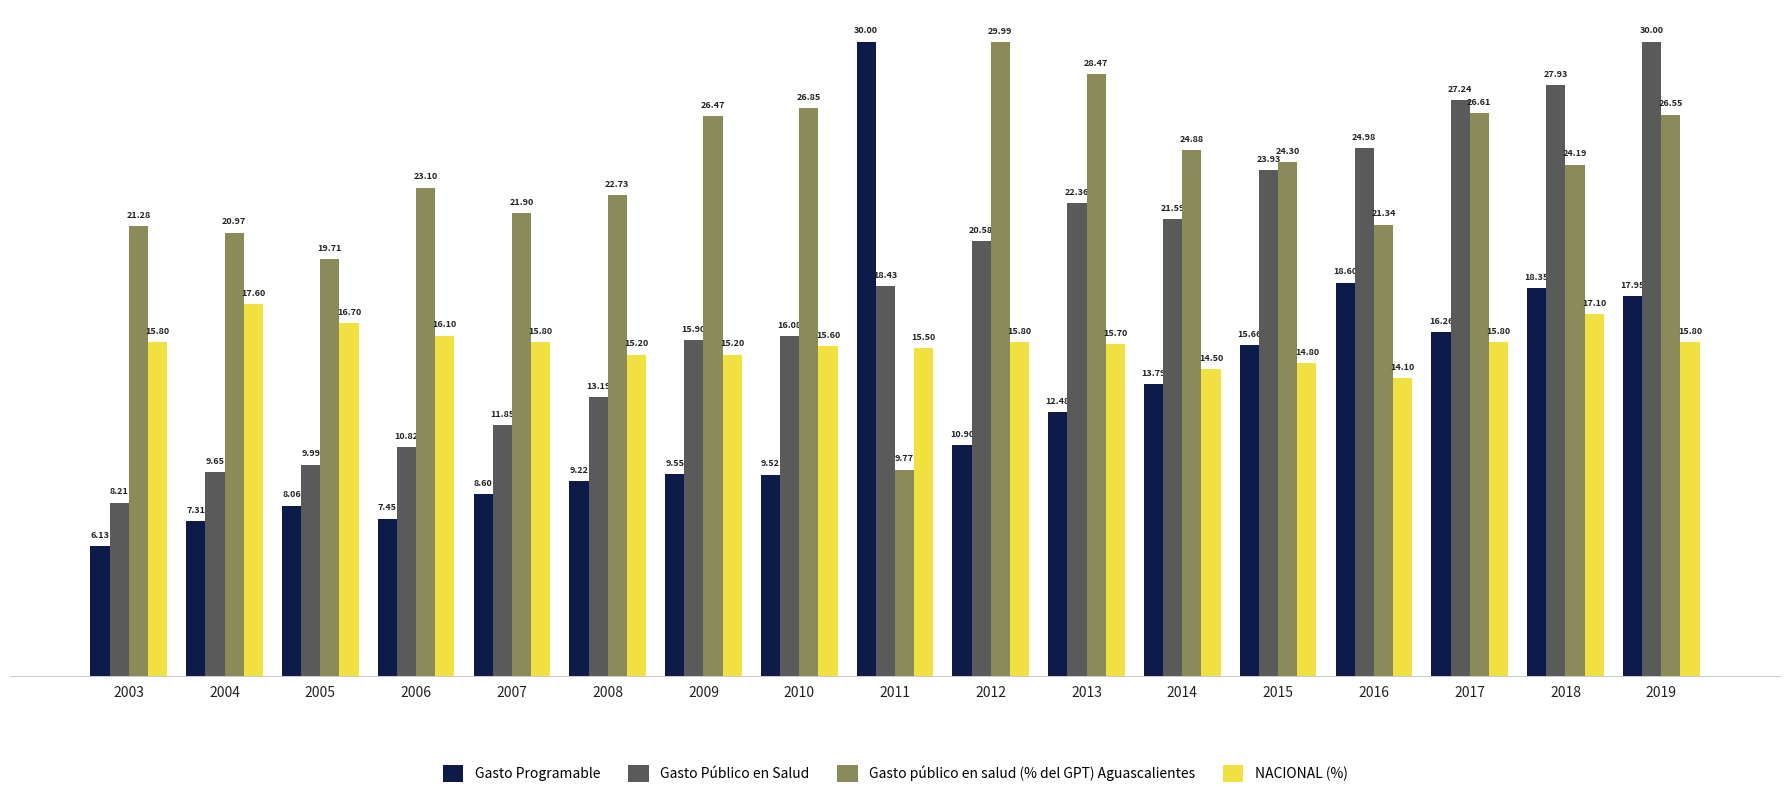

What is the lowest value of the NACIONAL (%) series?

14.1